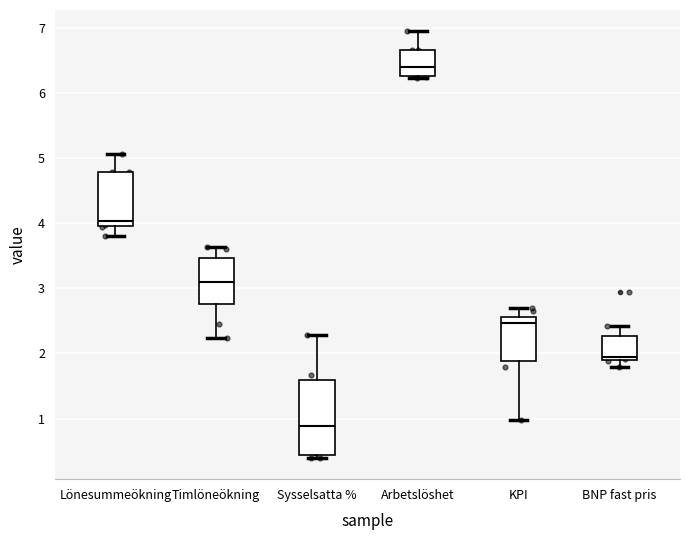

Where does the upper whisker of the box for Arbetslöshet end on the y-axis? The values are not printed on the chart, so give them approximately, as read against the axis.

6.9